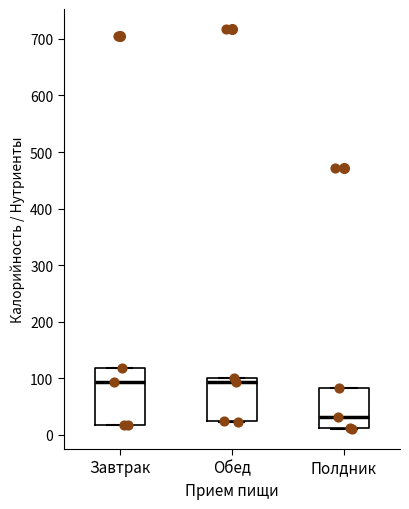

Reading left to right, read every box against the y-axis: the position of its median line, the range the box covers, and the ends of its whiskers. The values are not printed on the chart, so give them approximately, as read against the axis.

Завтрак: median 90, box 20 to 120, whiskers 20 to 120
Обед: median 90, box 20 to 100, whiskers 20 to 100
Полдник: median 30, box 10 to 80, whiskers 10 to 80